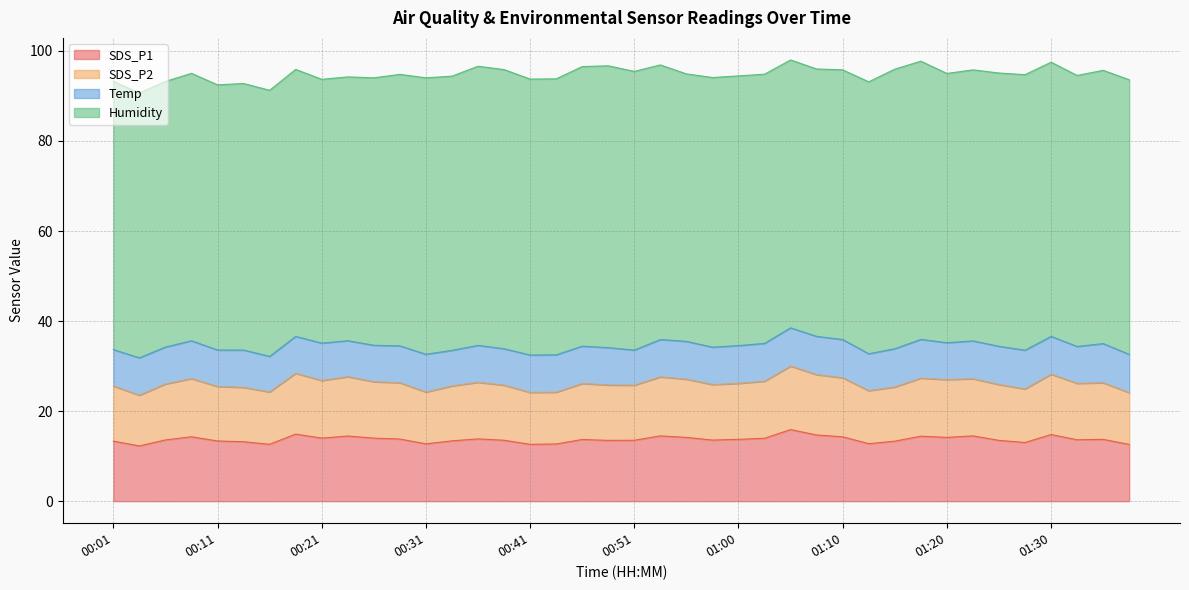

What is the label of the 39th point from the right?

00:03